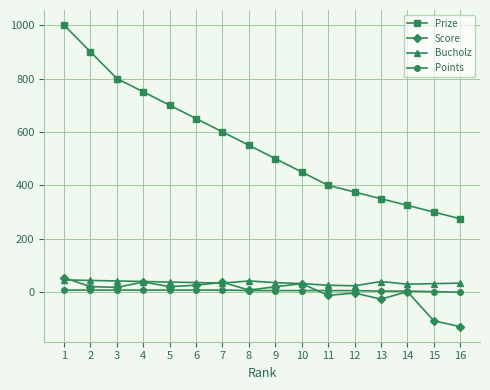

Which series has the largest range (max minus min)?

Prize